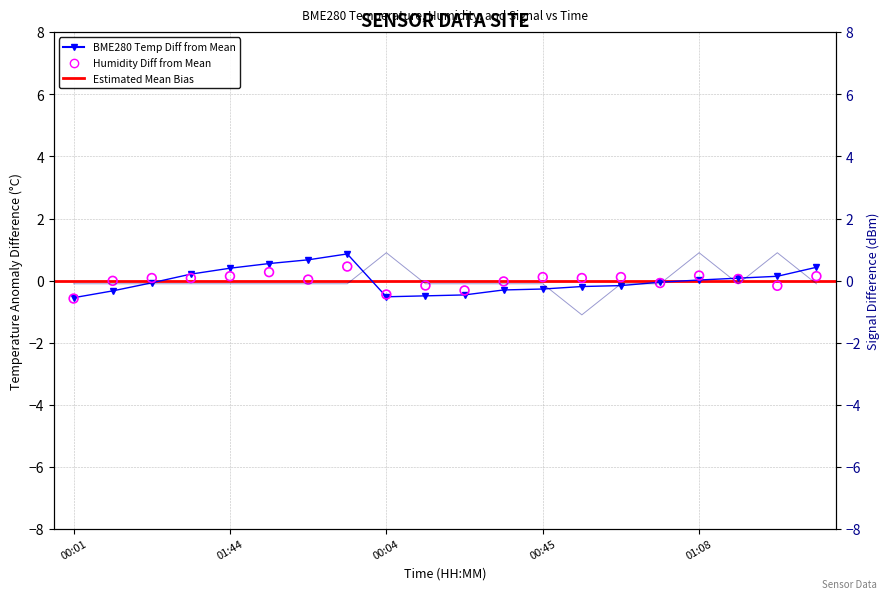

Which series has the largest total across all categories?

Signal